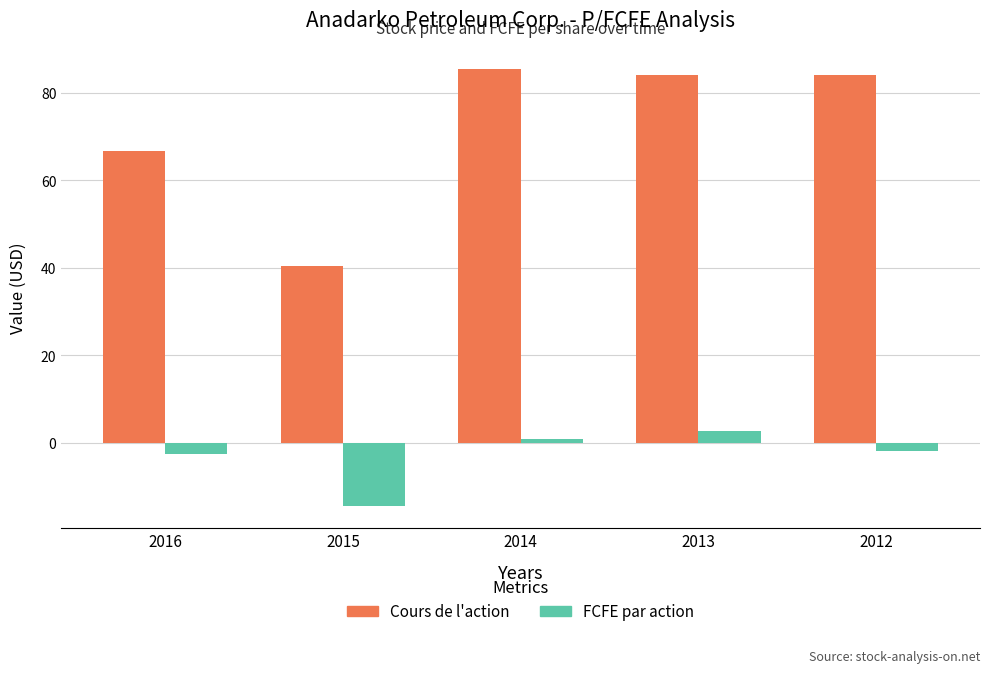

How many groups of bars are there?

5